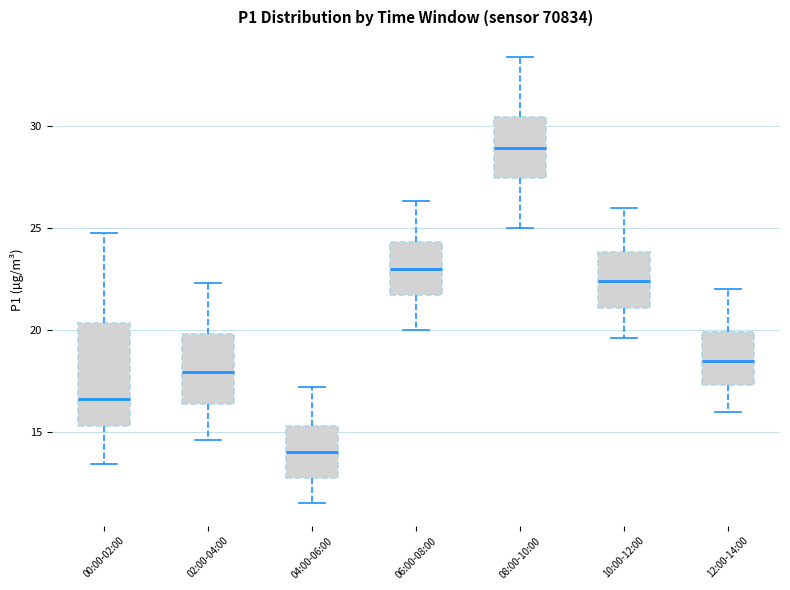

Reading left to right, transcribe this box plot: for each box, give where its median line is, the range the box spans, and where its two whiskers end, as read against the y-axis. The values are not printed on the chart, so give them approximately, as read against the axis.

00:00-02:00: median 16.5, box 15.5 to 20.5, whiskers 13.5 to 24.5
02:00-04:00: median 18.0, box 16.5 to 20.0, whiskers 14.5 to 22.5
04:00-06:00: median 14.0, box 12.5 to 15.5, whiskers 11.5 to 17.0
06:00-08:00: median 23.0, box 21.5 to 24.5, whiskers 20.0 to 26.5
08:00-10:00: median 29.0, box 27.5 to 30.5, whiskers 25.0 to 33.5
10:00-12:00: median 22.5, box 21.0 to 24.0, whiskers 19.5 to 26.0
12:00-14:00: median 18.5, box 17.5 to 20.0, whiskers 16.0 to 22.0